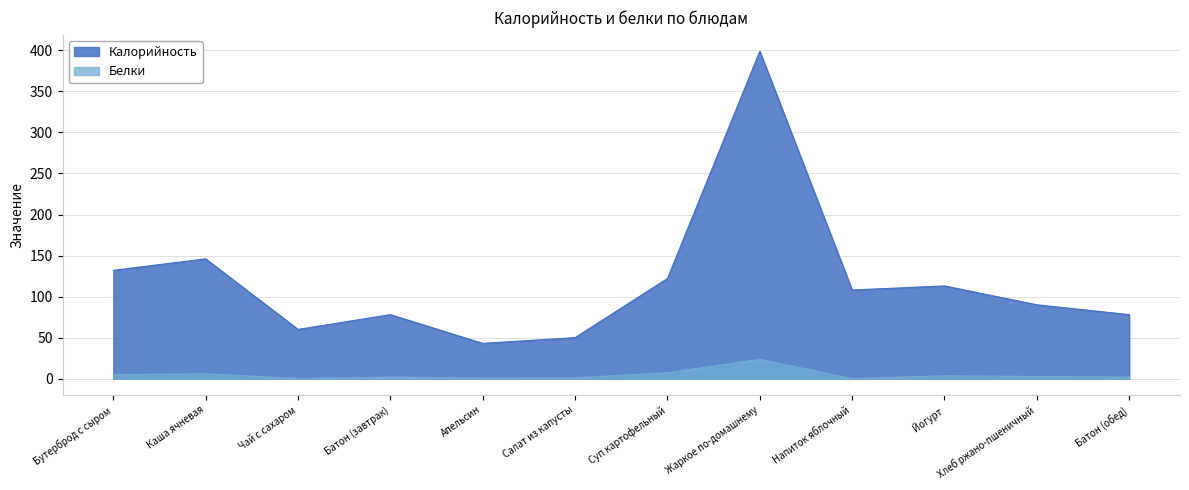

In Калорийность, how many points are higher than both neighbors (excluding endpoints)?

4